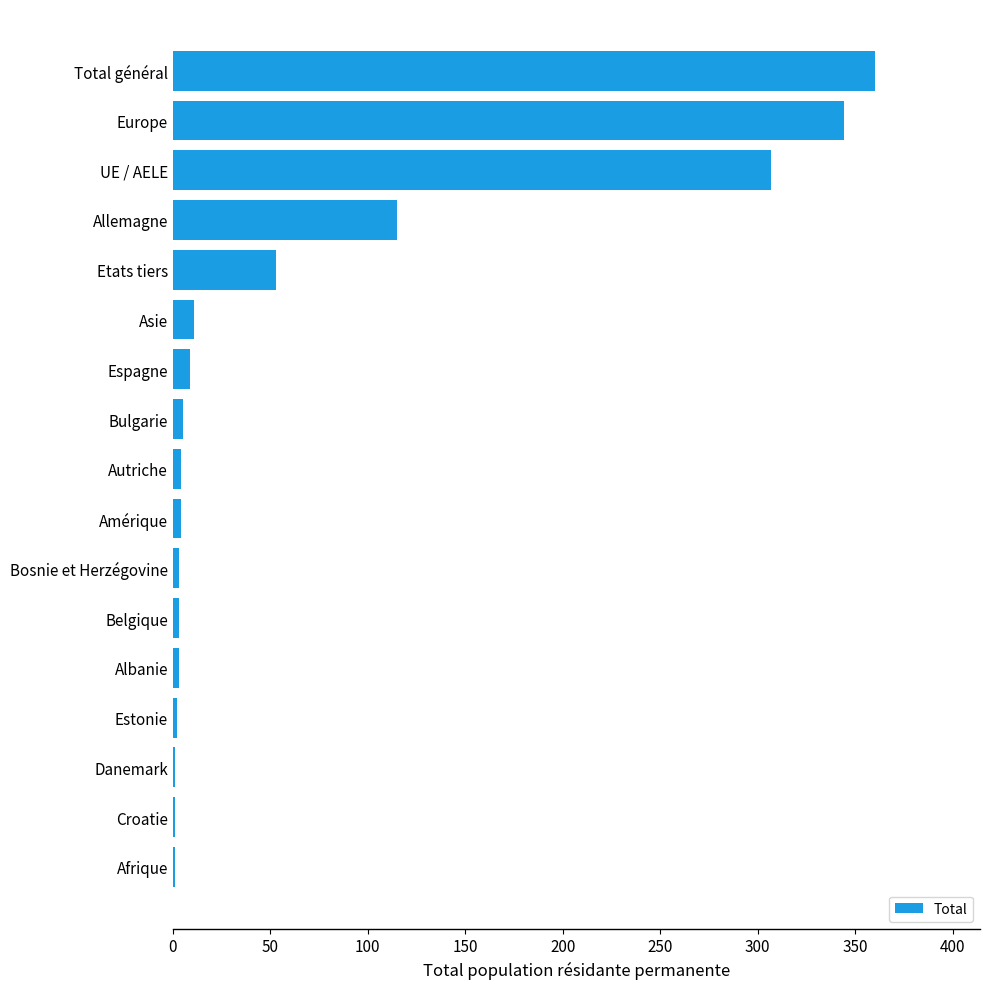

Is it true that the value at UE / AELE is 307?

True